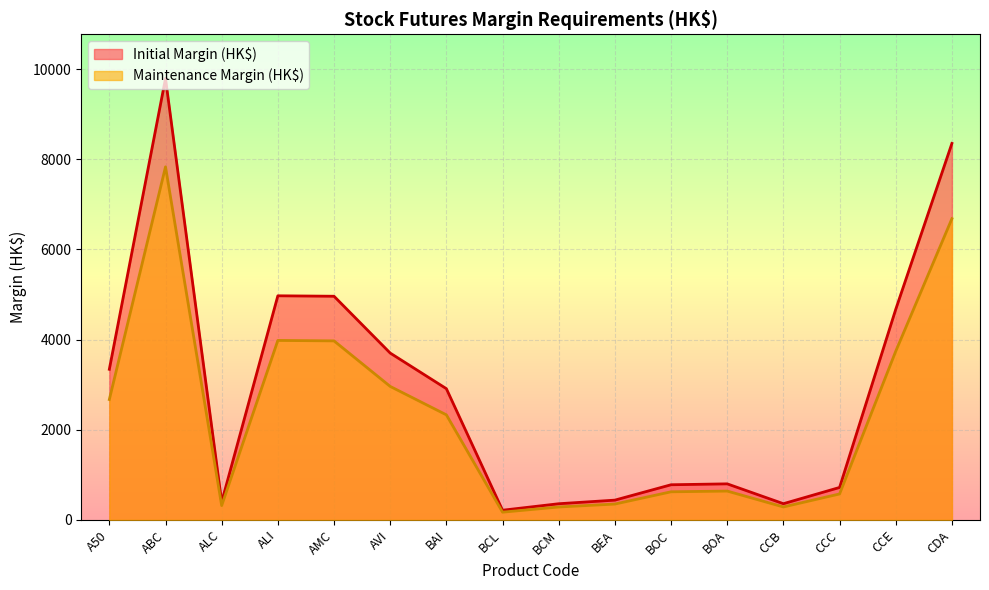

At which label does Maintenance Margin (HK$) reach its peak?

ABC